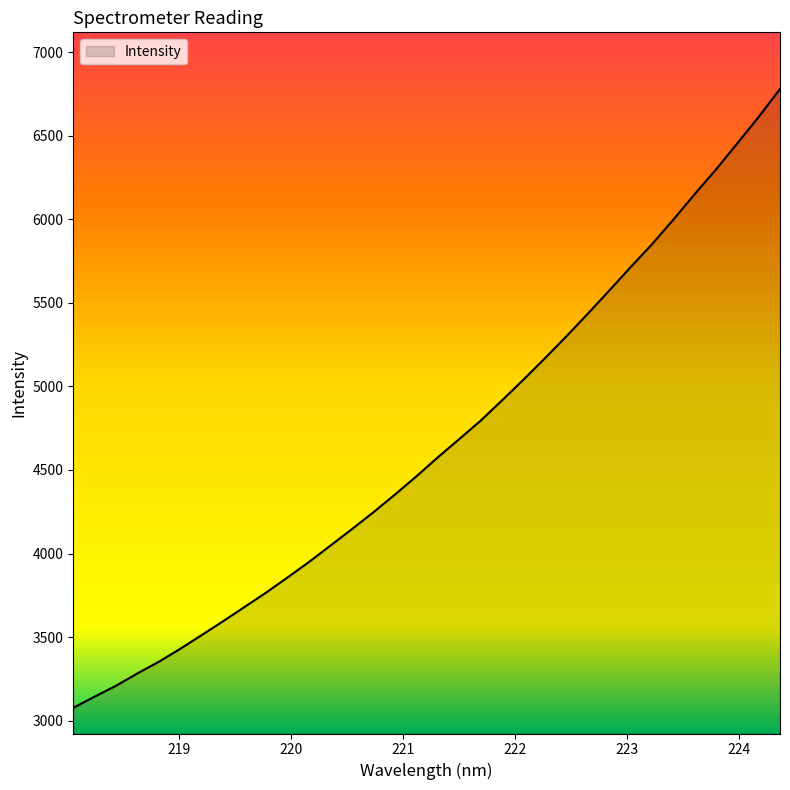

True or false: the data has more than 2 interior local peaks.

False